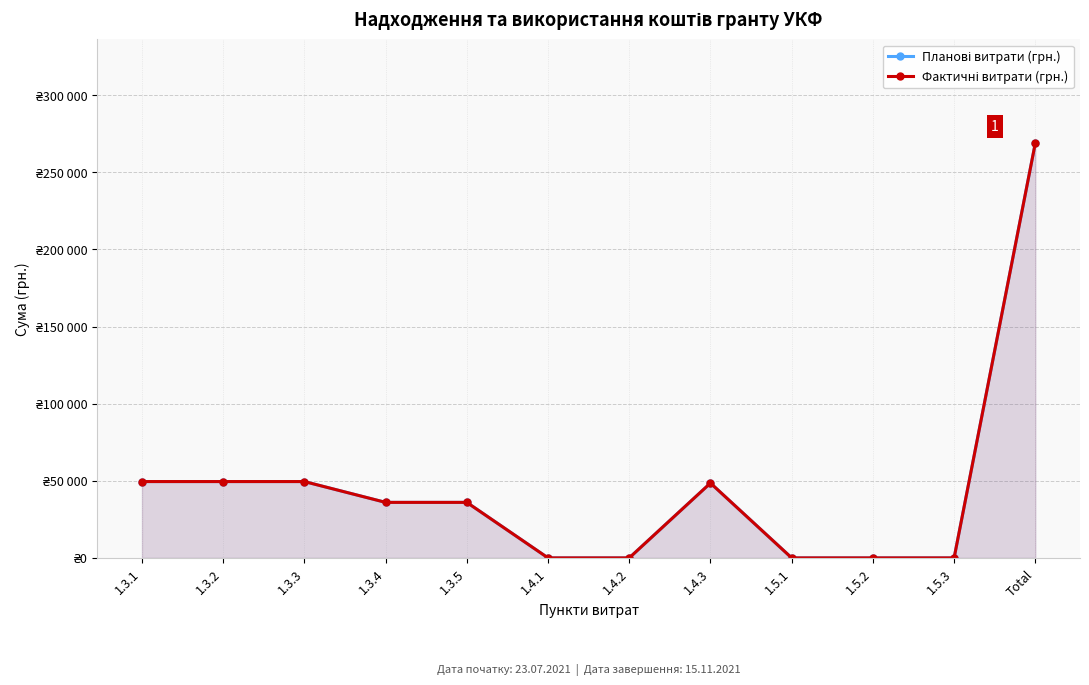

Which category has the highest value across all series?

Total